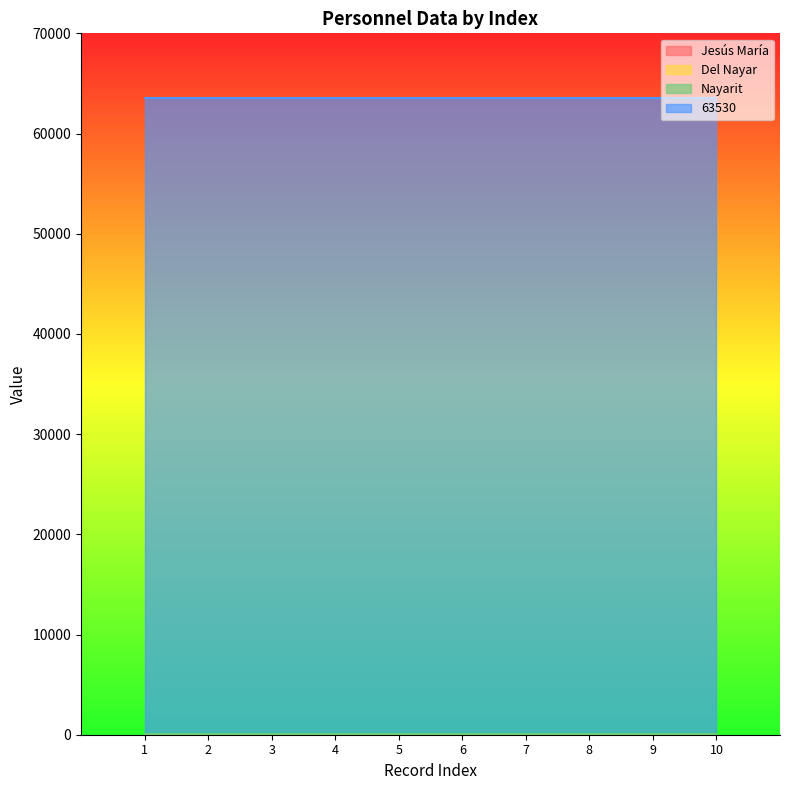

What is the difference between the highest and lowest values at 4?

63529